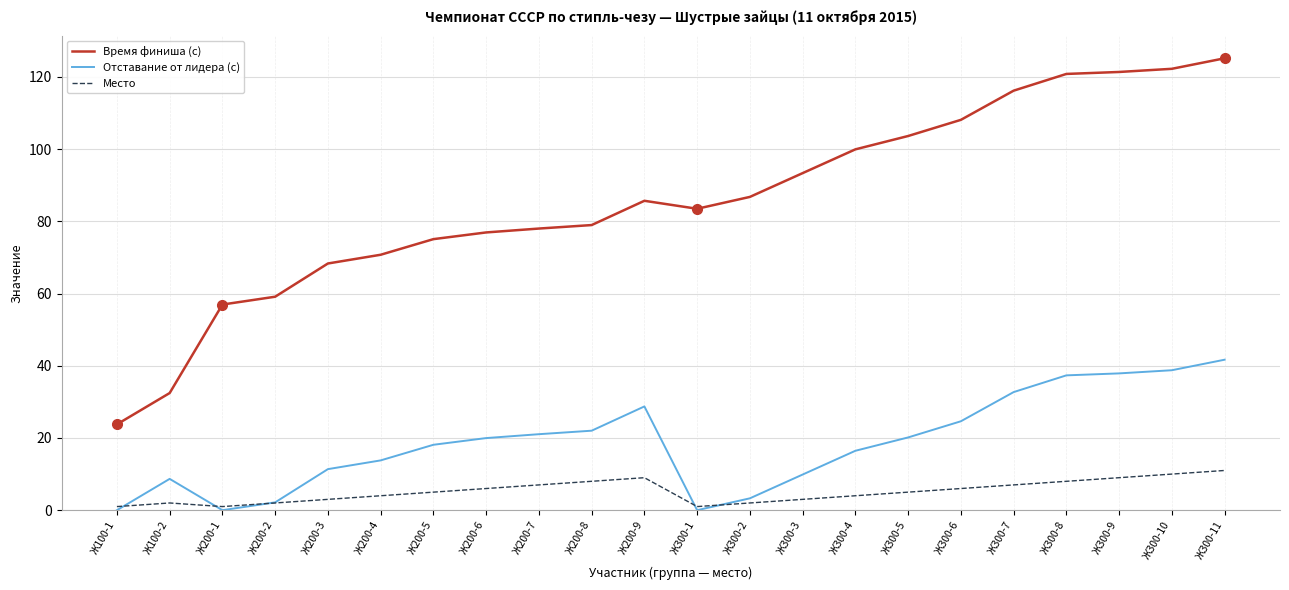

How many lines are shown in the chart?

3